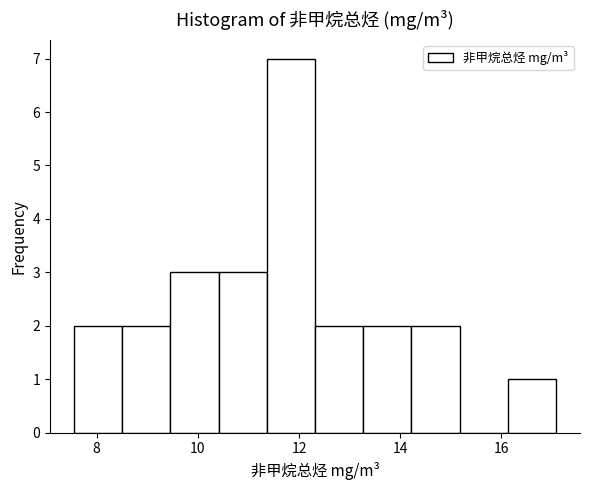

Which range on the x-axis has the tallest bar?

11.4 to 12.4